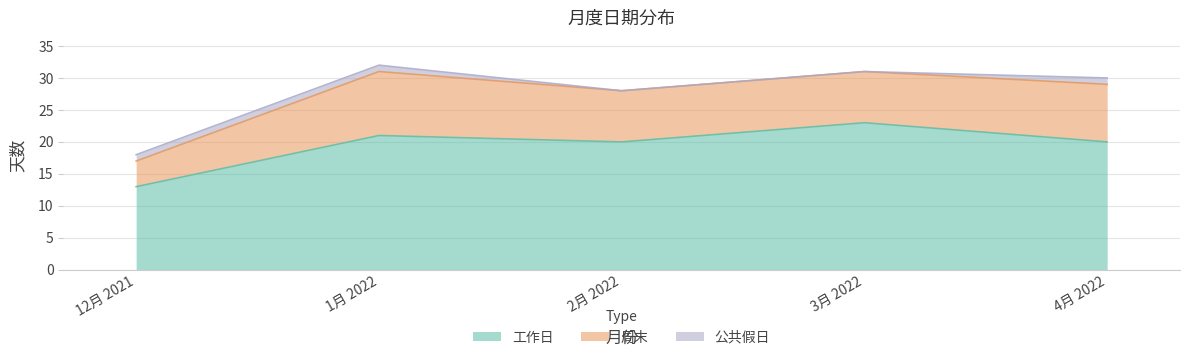

What are all the series names shown in the legend?

工作日, 周末, 公共假日